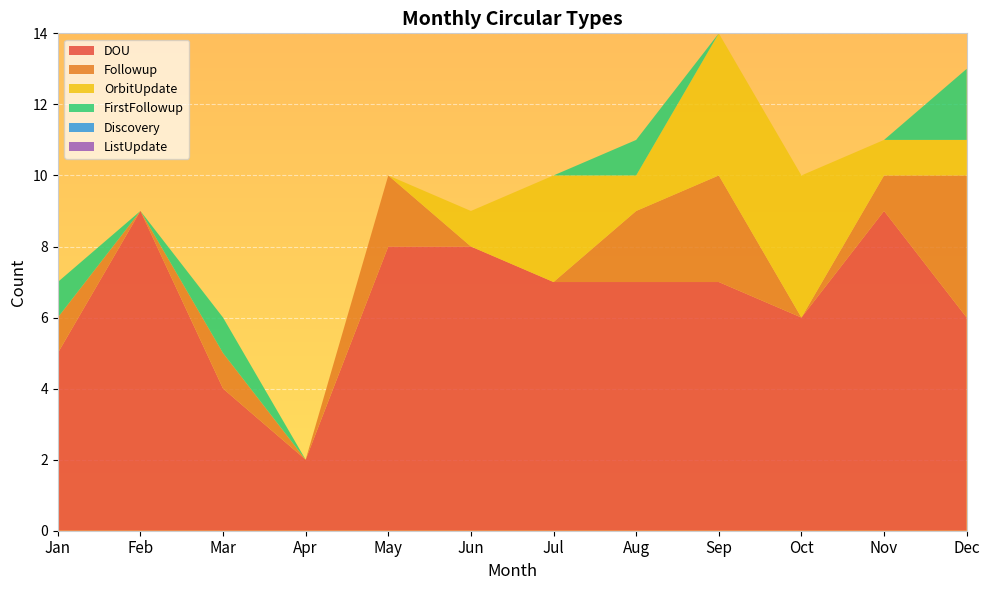

Reading right to left, what are all the values shown in this chart?

DOU: 6	9	6	7	7	7	8	8	2	4	9	5
Followup: 4	1	0	3	2	0	0	2	0	1	0	1
OrbitUpdate: 1	1	4	4	1	3	1	0	0	0	0	0
FirstFollowup: 2	0	0	0	1	0	0	0	0	1	0	1
Discovery: 0	0	0	0	0	0	0	0	0	0	0	0
ListUpdate: 0	0	0	0	0	0	0	0	0	0	0	0